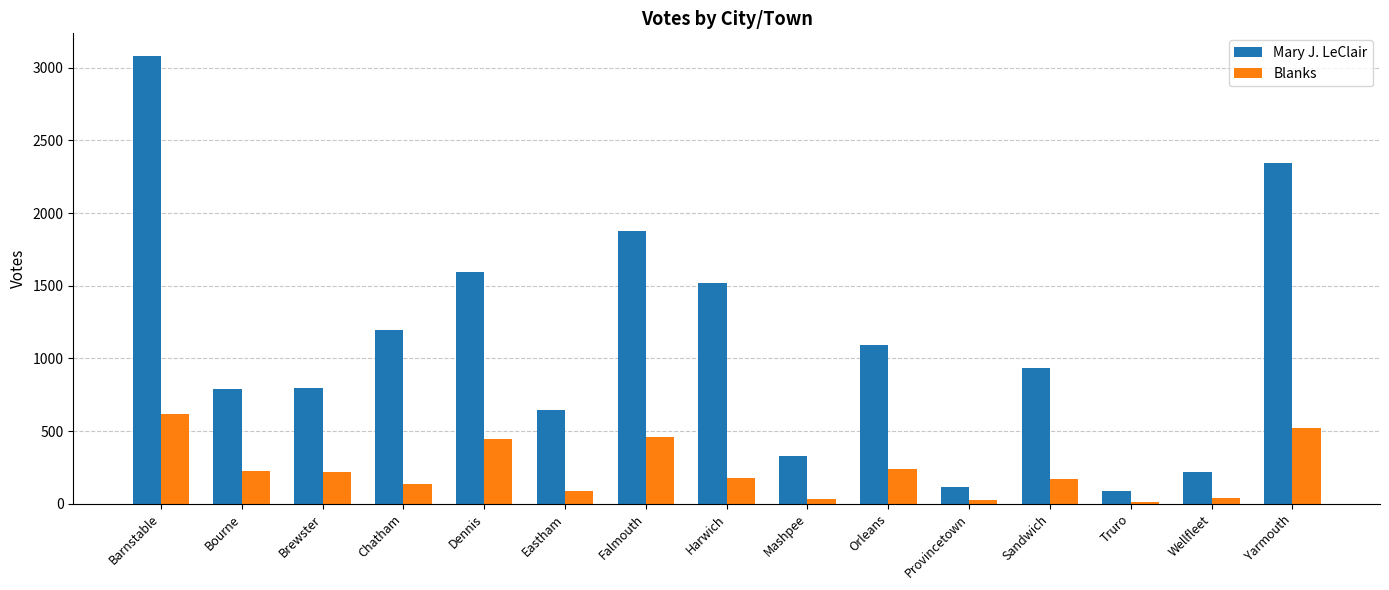

List the series in order of their overall mean, lowest first.

Blanks, Mary J. LeClair